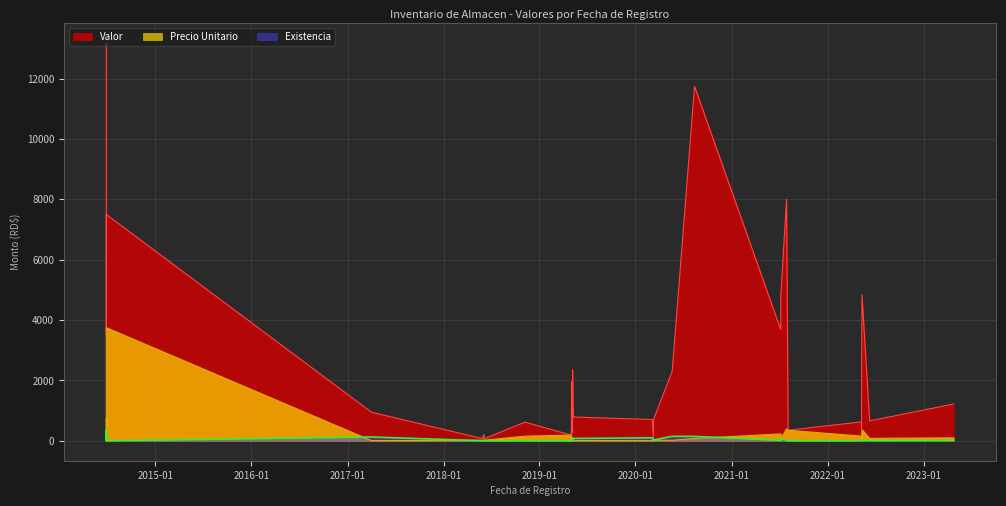

What is the spread (max minus min) of values at 2020-08-13?

11663.9